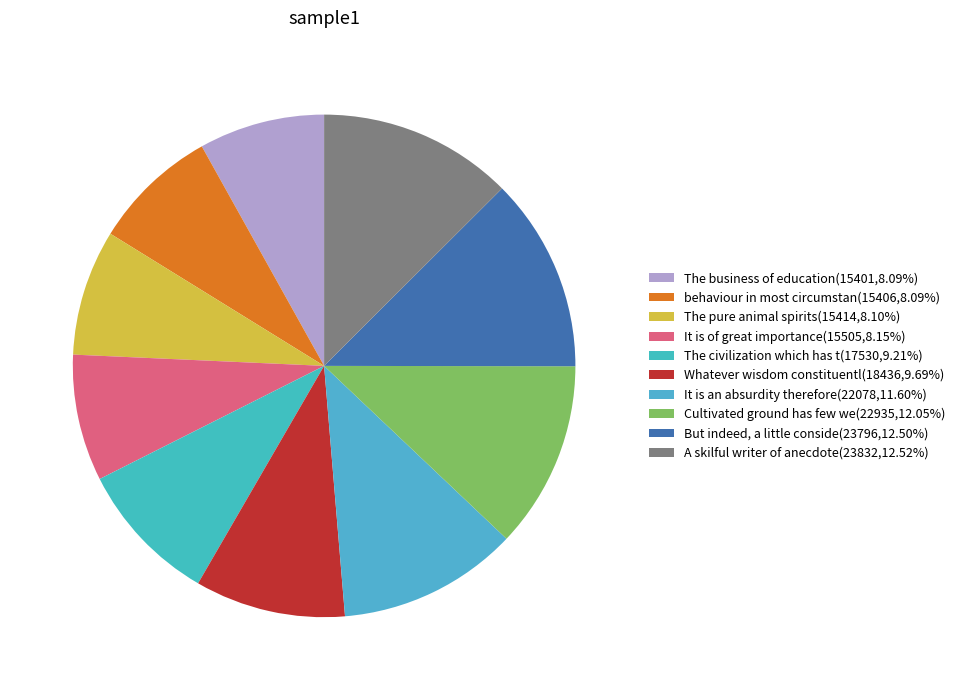

Count the number of slices in the pie.

10